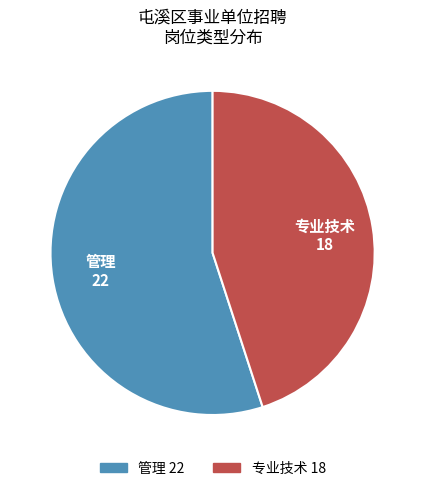

Which has a higher value, 专业技术 or 管理?

管理